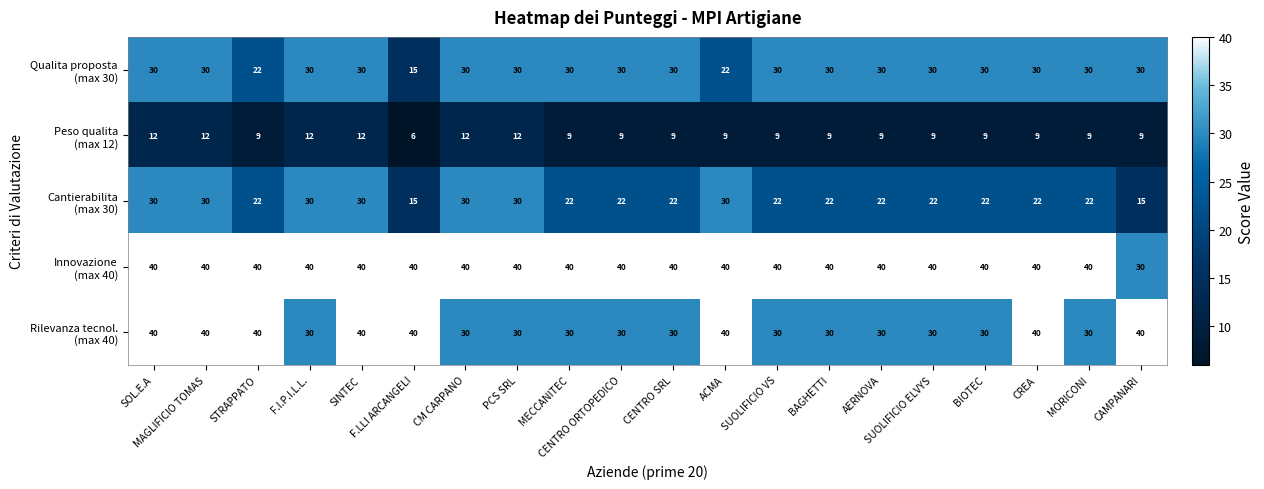

What is the greatest value displayed?

40